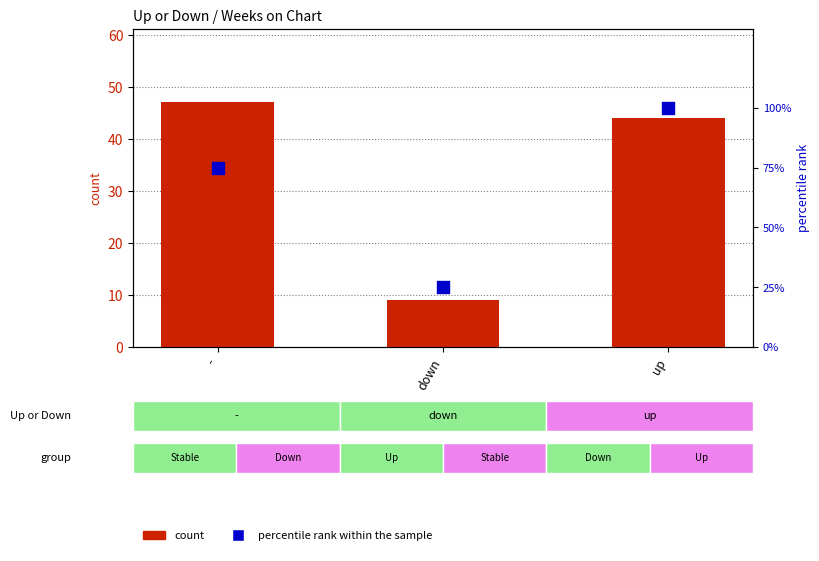

At how many categories does at least one series exceed 74?

2